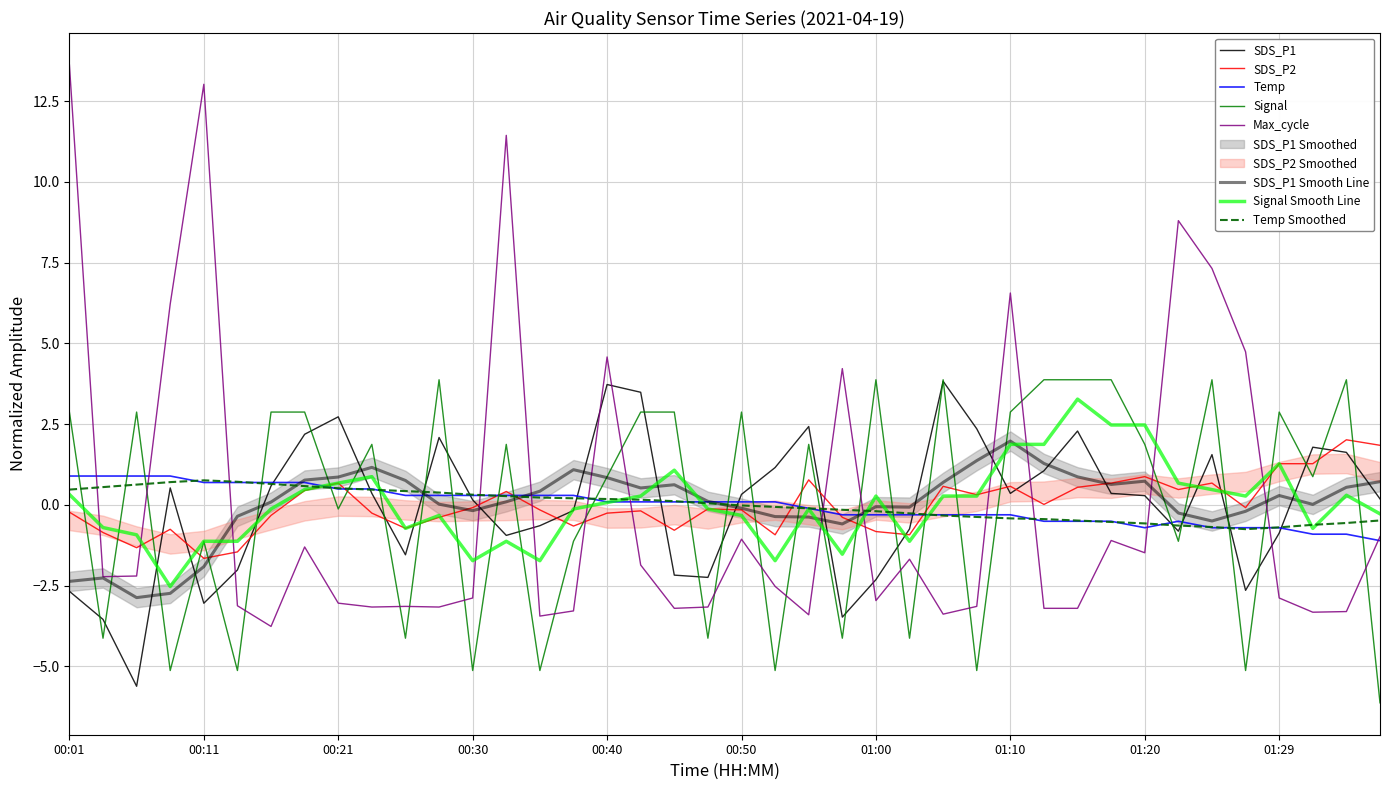

Which series changed the most between 00:40 and 01:07?

Max_cycle